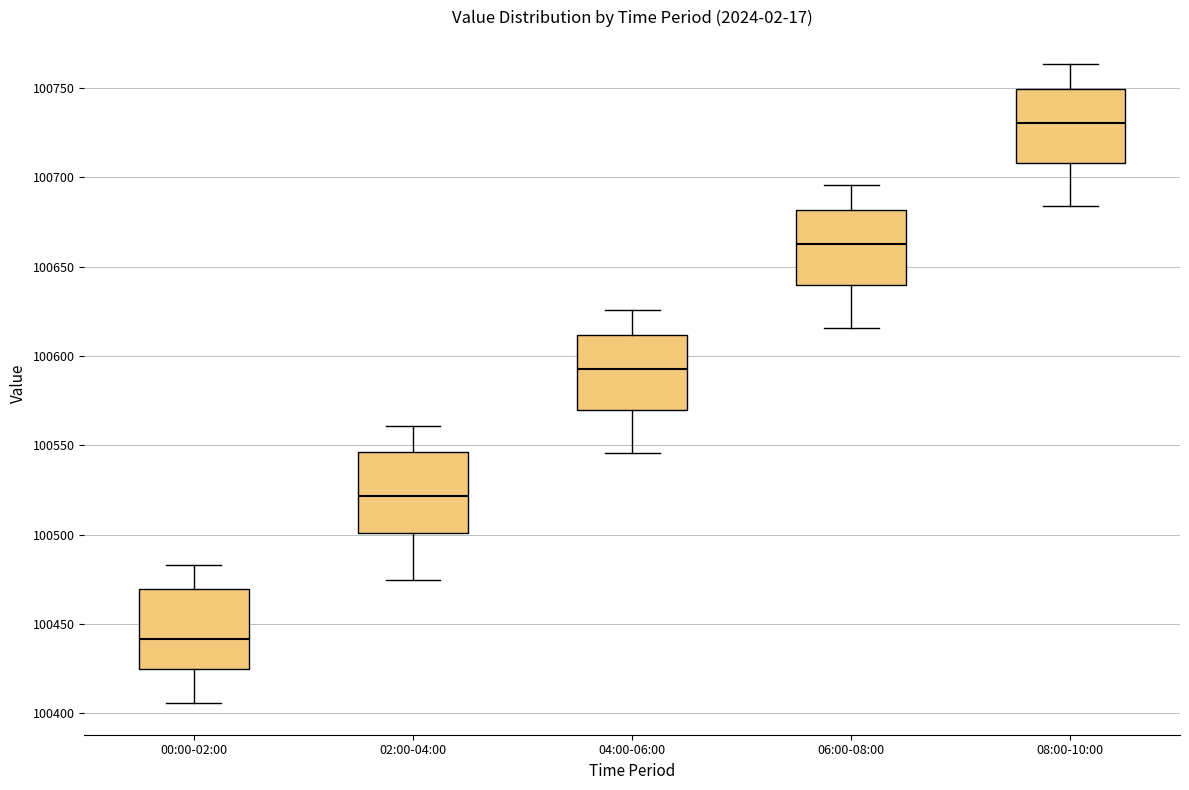

Reading left to right, read every box against the y-axis: the position of its median line, the range the box covers, and the ends of its whiskers. The values are not printed on the chart, so give them approximately, as read against the axis.

00:00-02:00: median 100440, box 100425 to 100470, whiskers 100405 to 100485
02:00-04:00: median 100520, box 100500 to 100545, whiskers 100475 to 100560
04:00-06:00: median 100595, box 100570 to 100610, whiskers 100545 to 100625
06:00-08:00: median 100665, box 100640 to 100680, whiskers 100615 to 100695
08:00-10:00: median 100730, box 100710 to 100750, whiskers 100685 to 100765